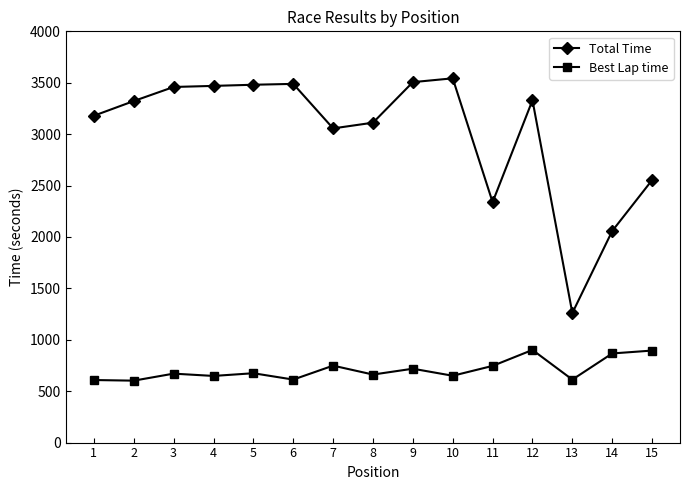

At how many categories does at least one series exceed 2853?

11